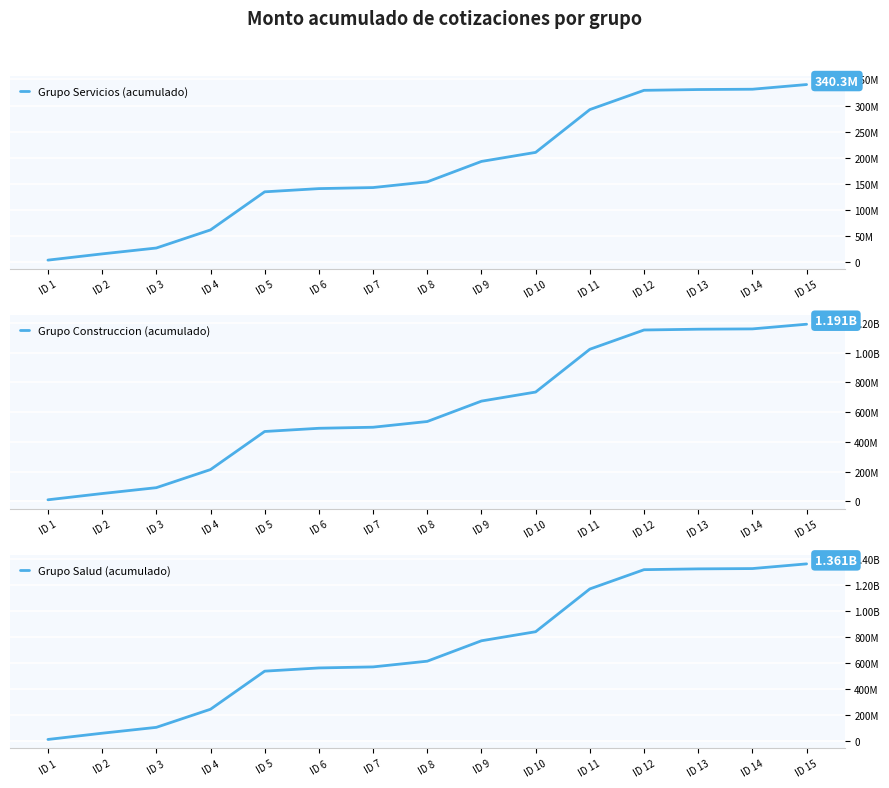

Which category has the lowest value in the Grupo Servicios (acumulado) series?

ID 1